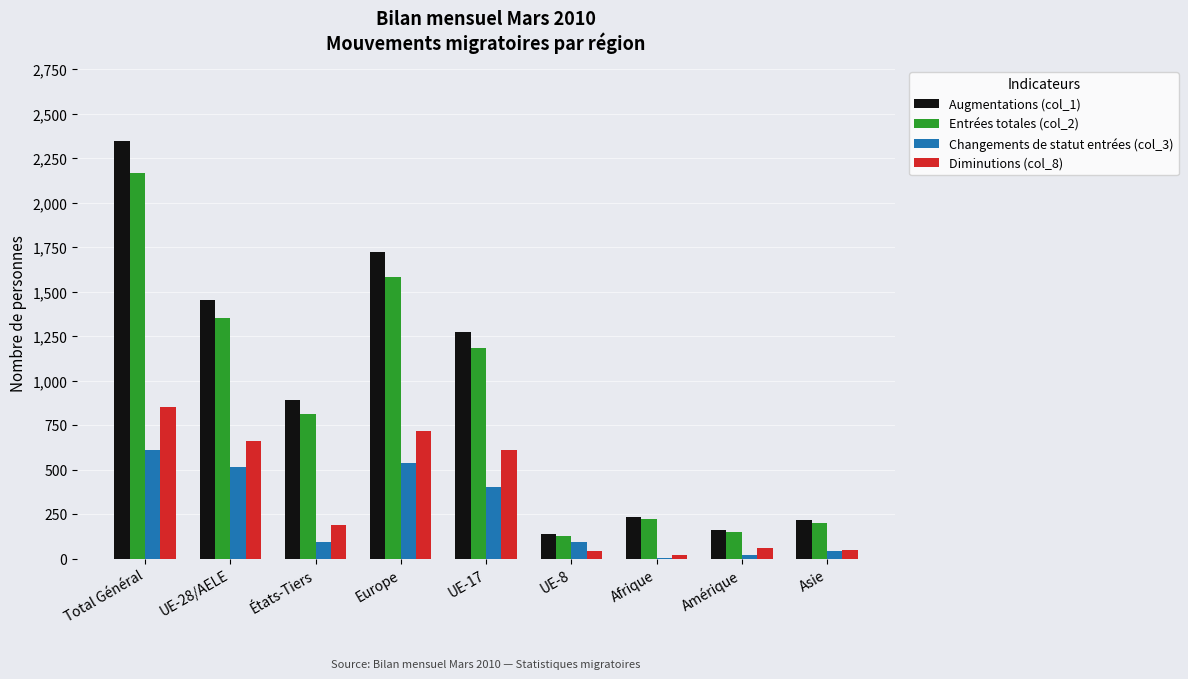

True or false: Changements de statut entrées (col_3) has a value of 45 at Asie.

True